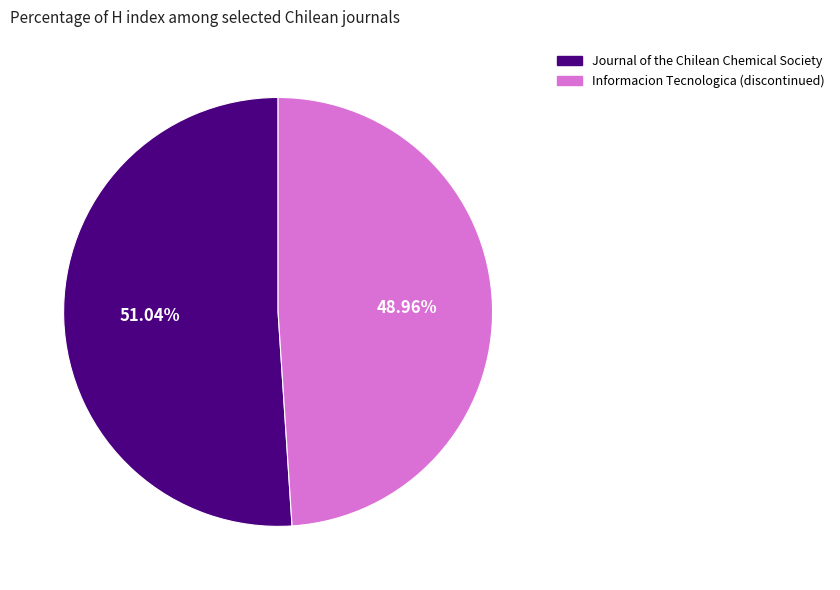

True or false: Journal of the Chilean Chemical Society accounts for 61% of the total.

False